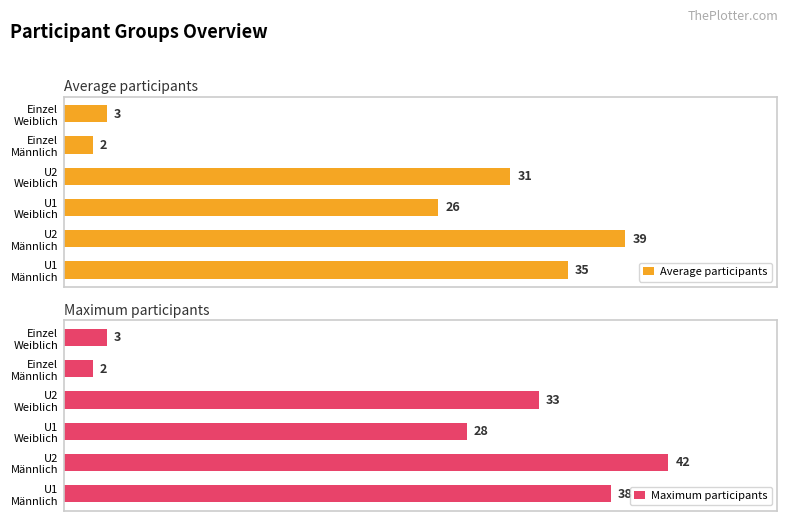

At Einzel Männlich, list the series in order from smallest to largest.

Average participants, Maximum participants